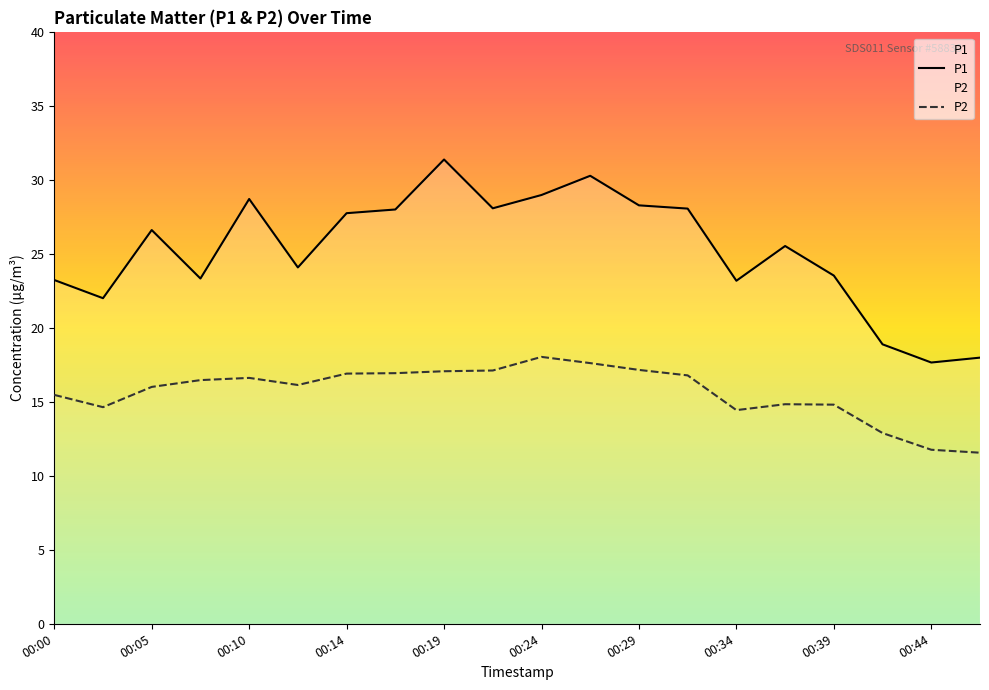

What is the sum of the P2 values at 00:12 and 00:46?

27.7